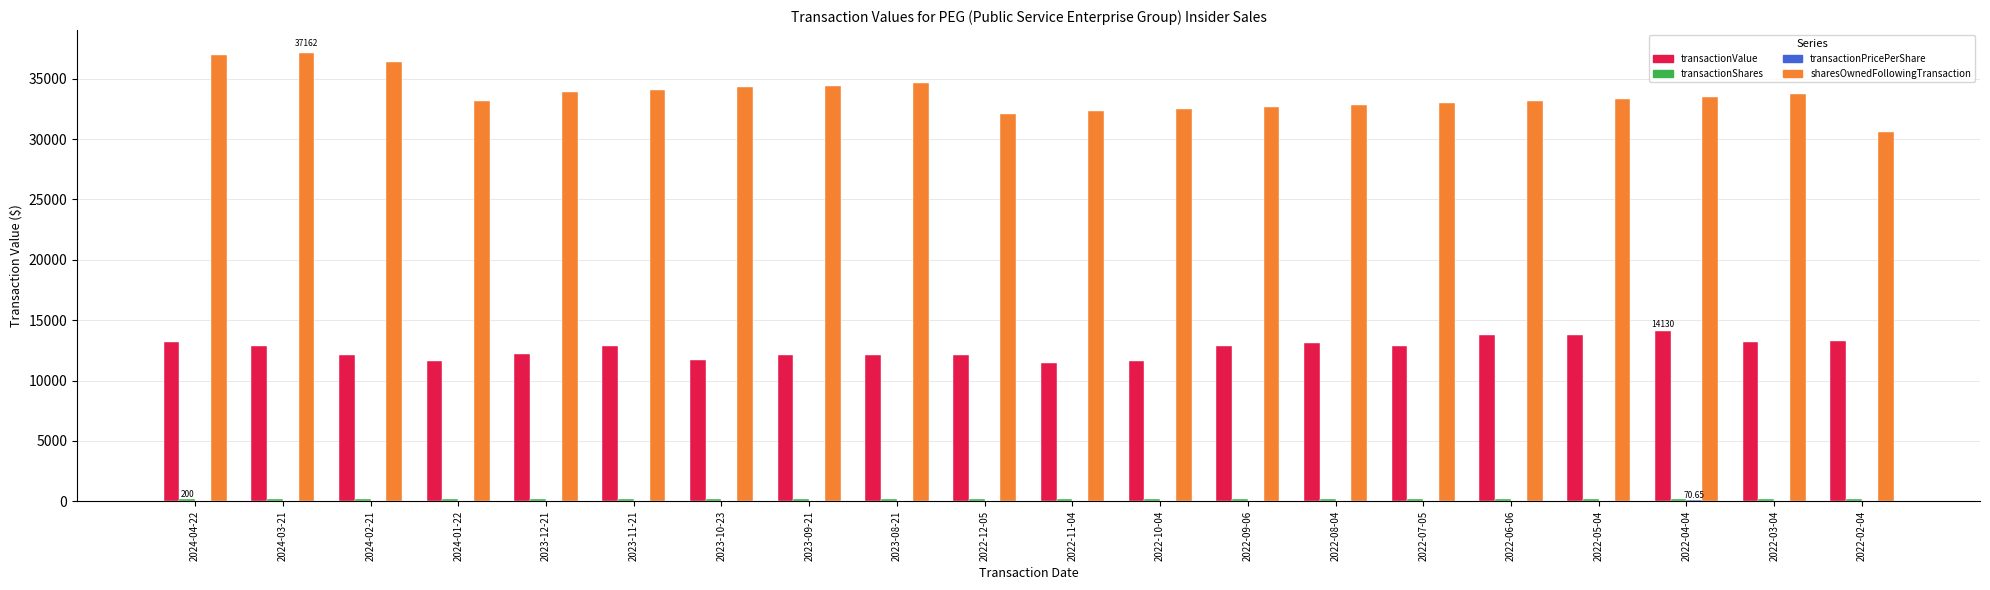

Are the bars horizontal?

No